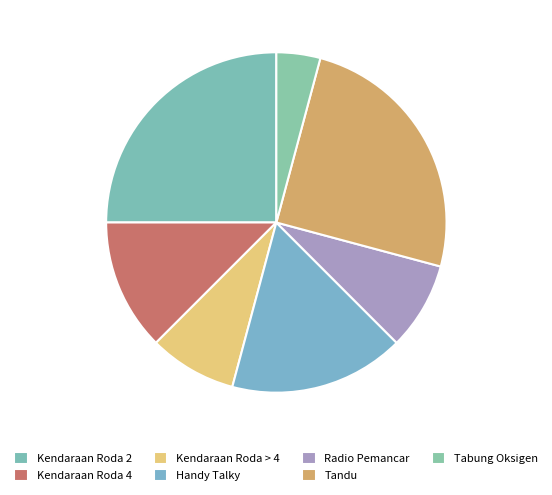

How many segments does this pie chart have?

7